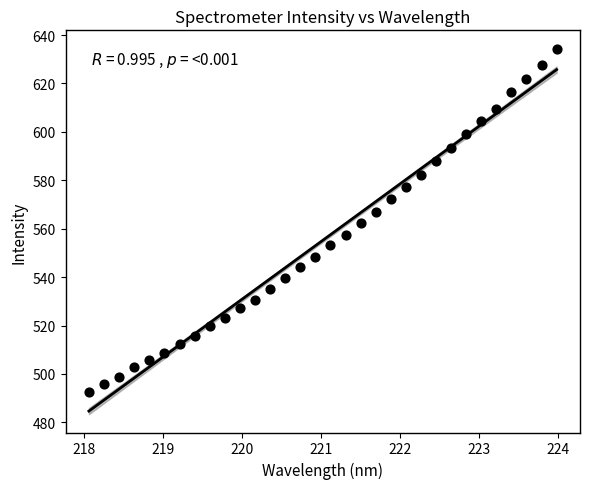

What is the range of X values (max minus min)?

5.9